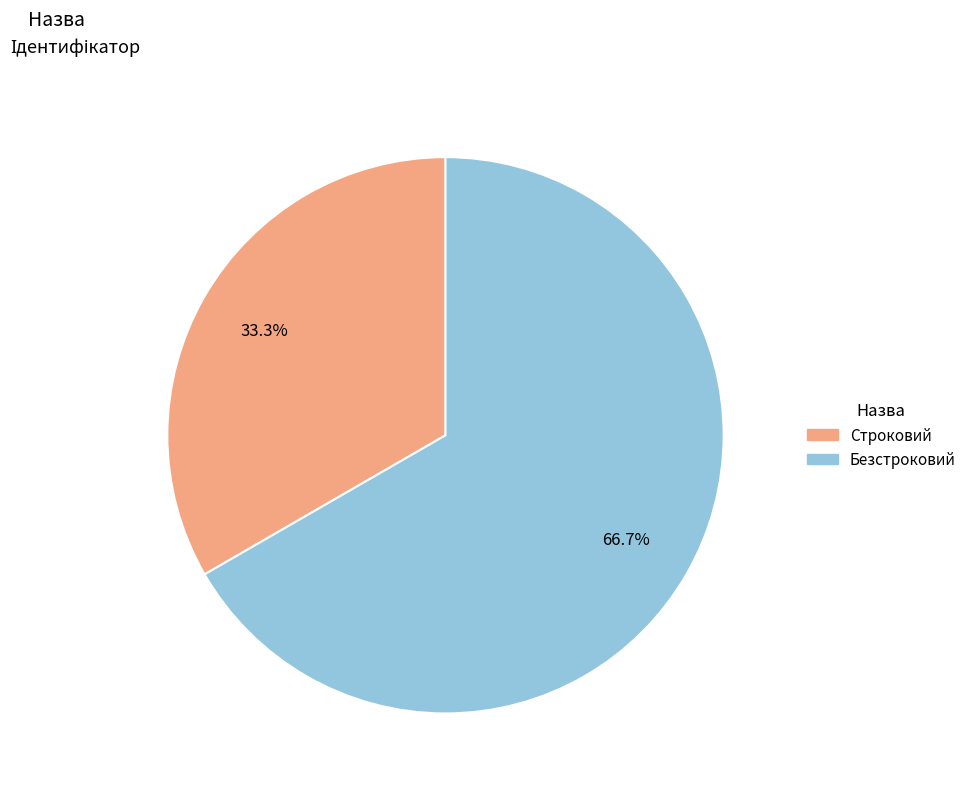

What is the total percentage of Строковий and Безстроковий?

100.0%